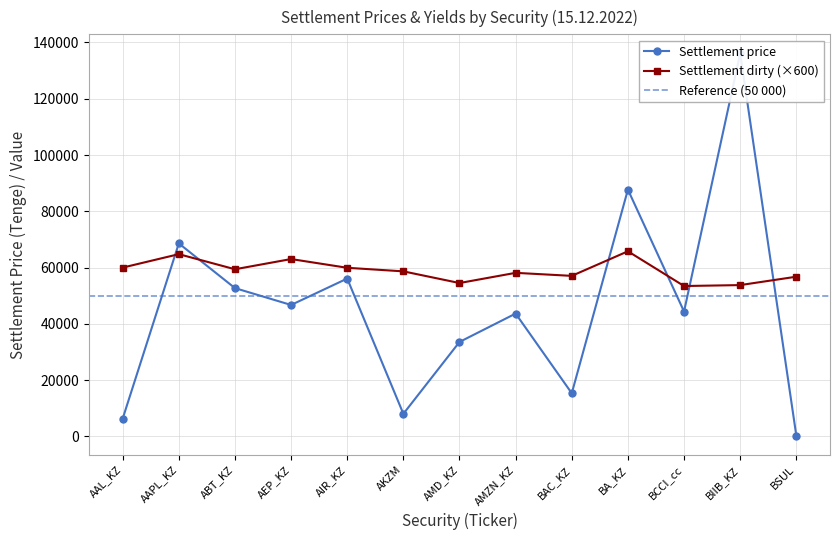

Does the chart have visible grid lines?

Yes